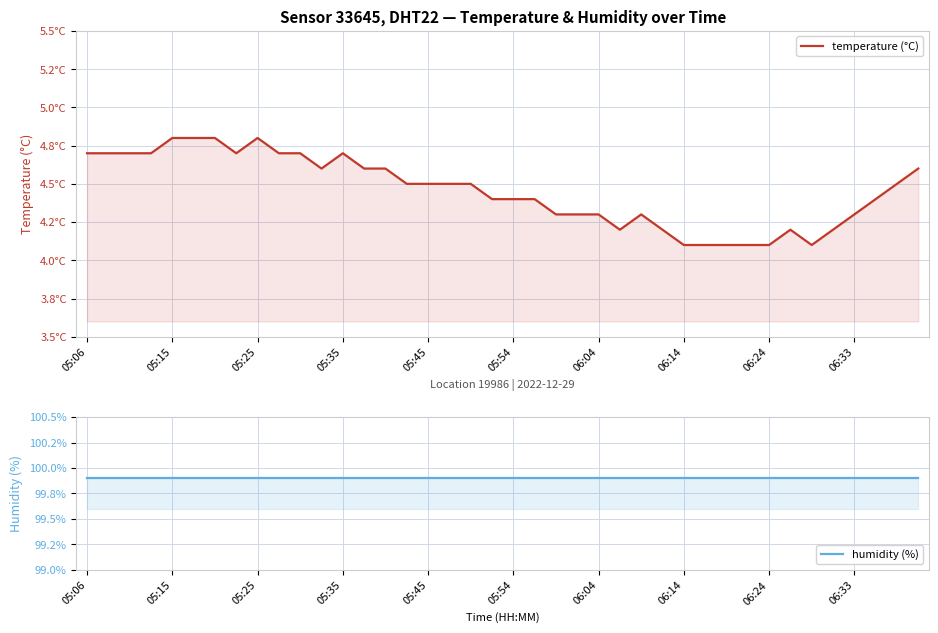

Is it true that temperature (°C) equals 1.4 at 25?

False